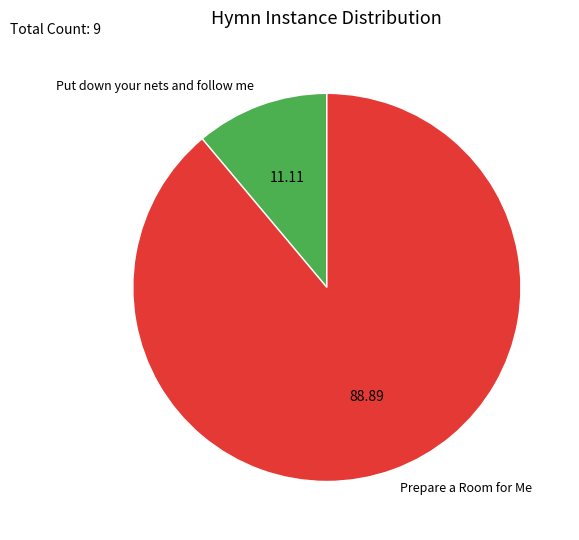

Combined, do Put down your nets and follow me and Prepare a Room for Me account for over 50%?

Yes